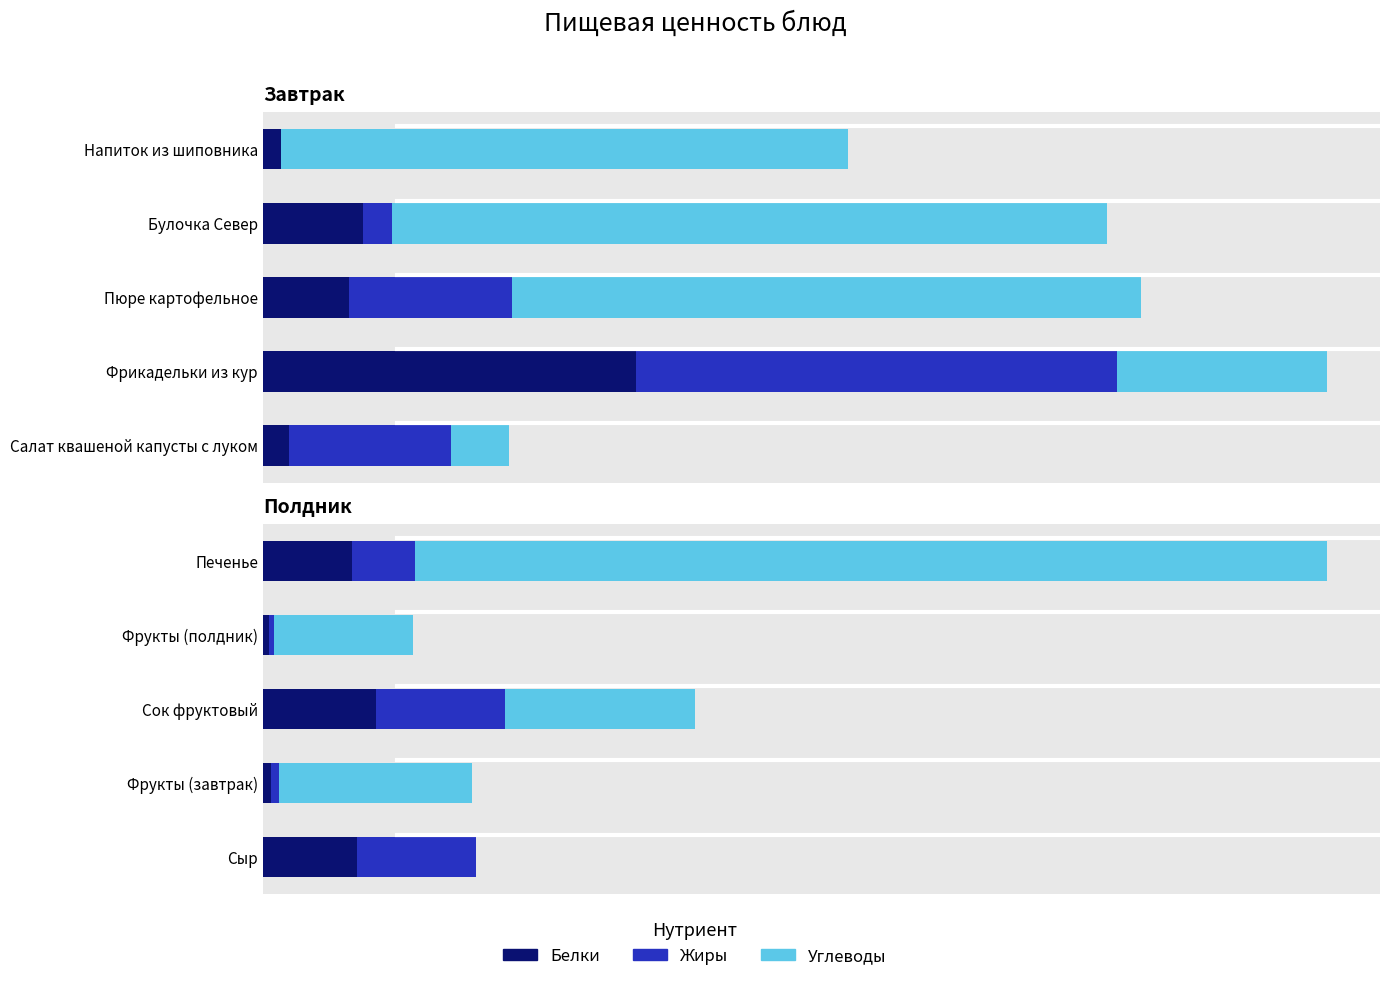

How many data points does each series have?

5